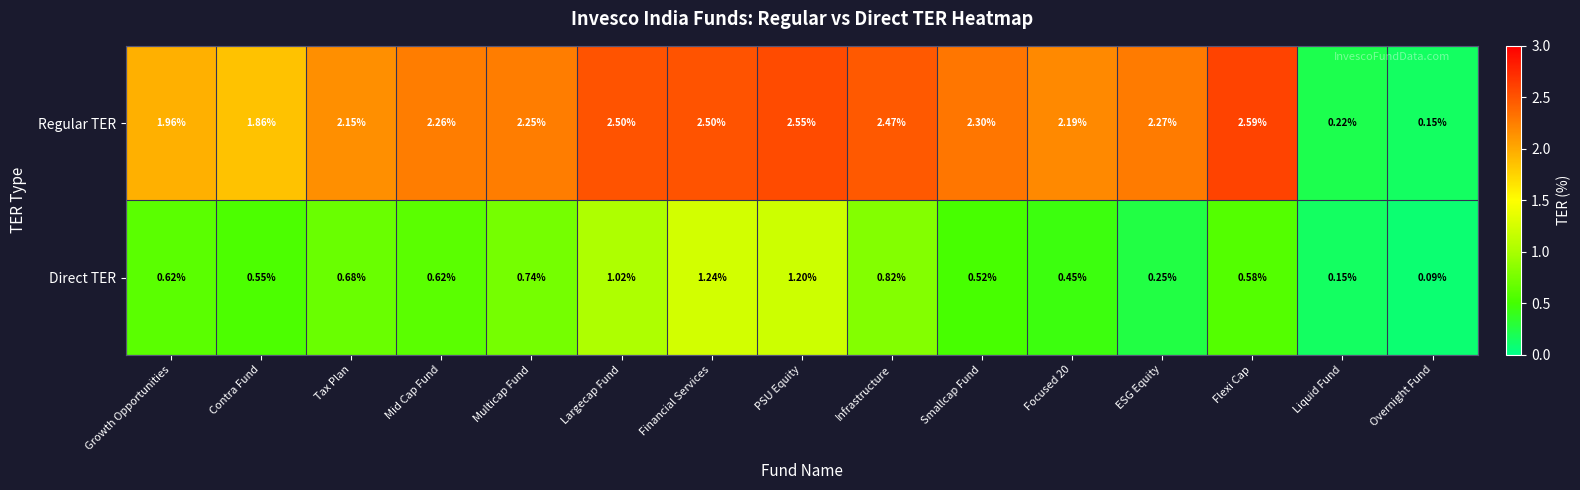

At which label is Regular TER closest to 1?

Liquid Fund